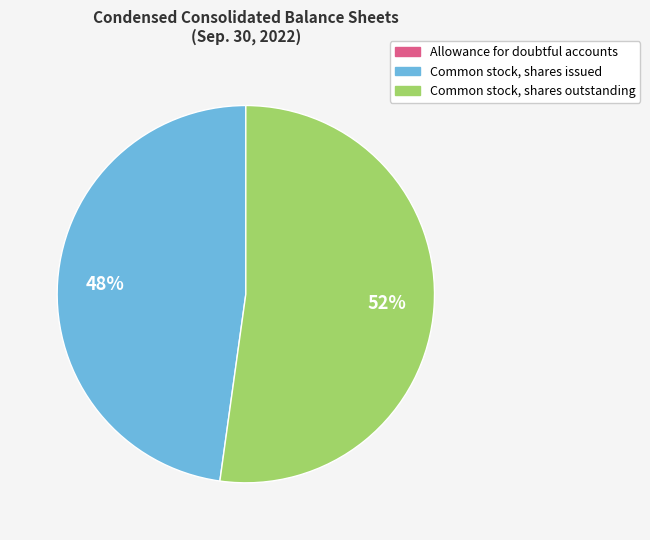

To the nearest percent, what is the average slice percentage?

33%